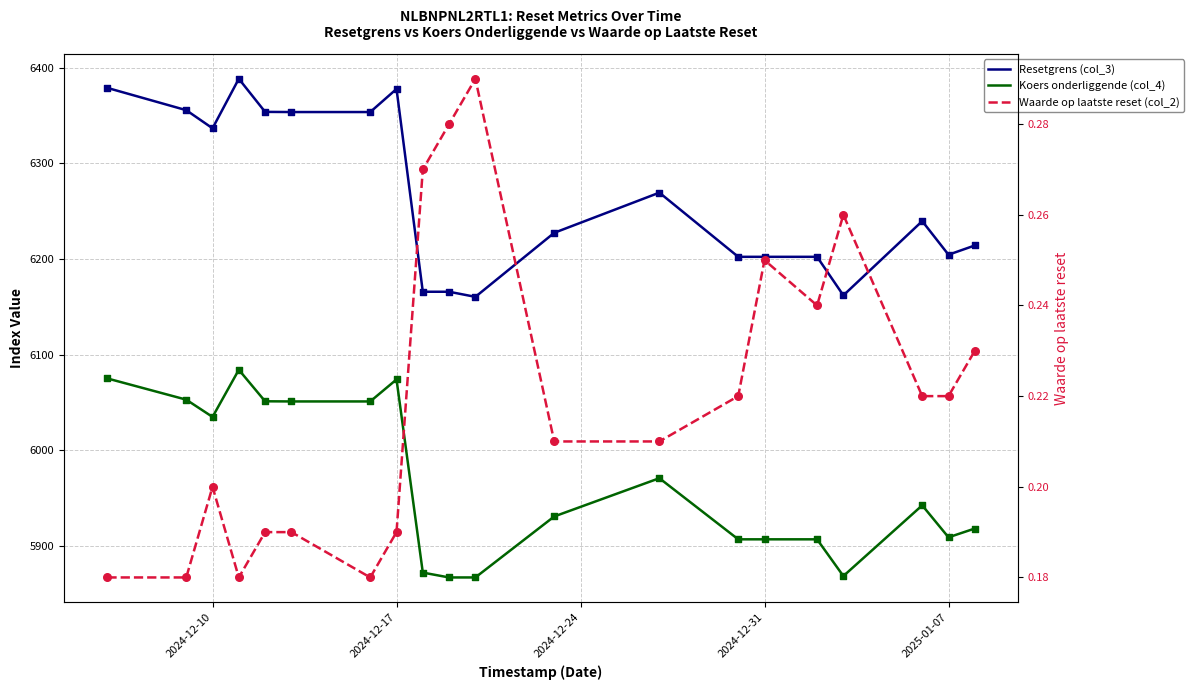

Which series has the largest total across all categories?

Resetgrens (col_3)